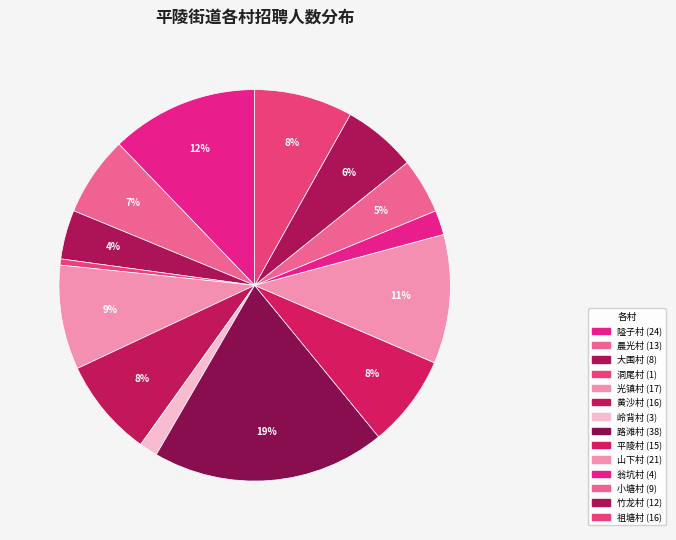

To the nearest percent, what is the combined percentage of 晨光村 and 山下村?

17%